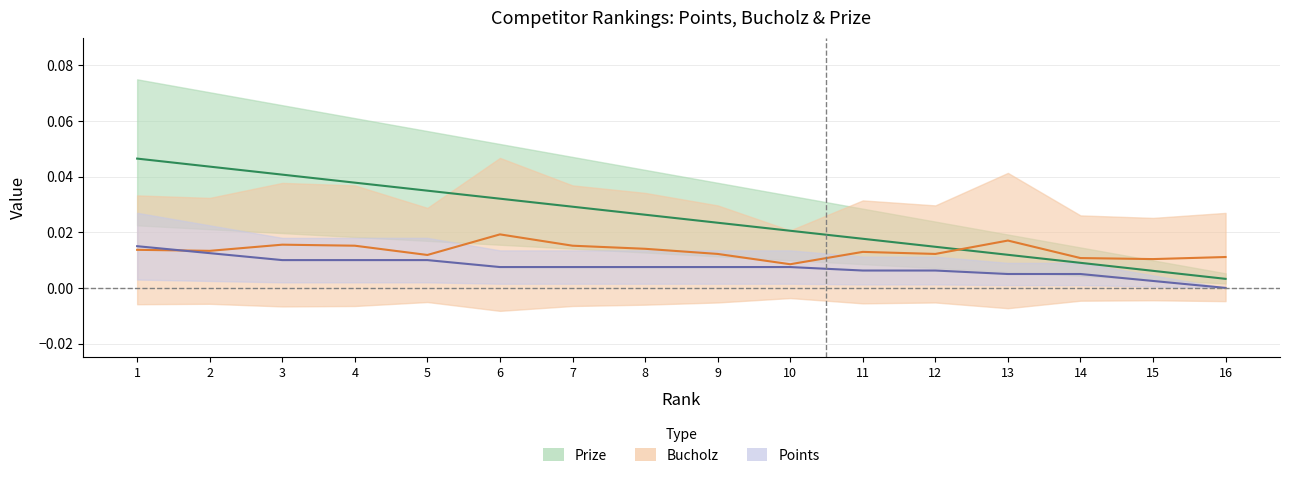

The Bucholz series shows 0.0 at 7. True or false?

True